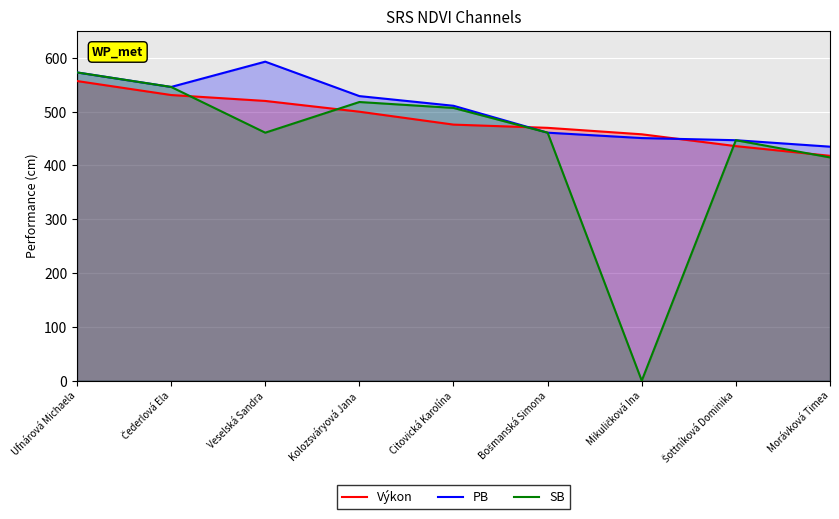

Which series ends up on top after the final intersection of Výkon and PB?

PB